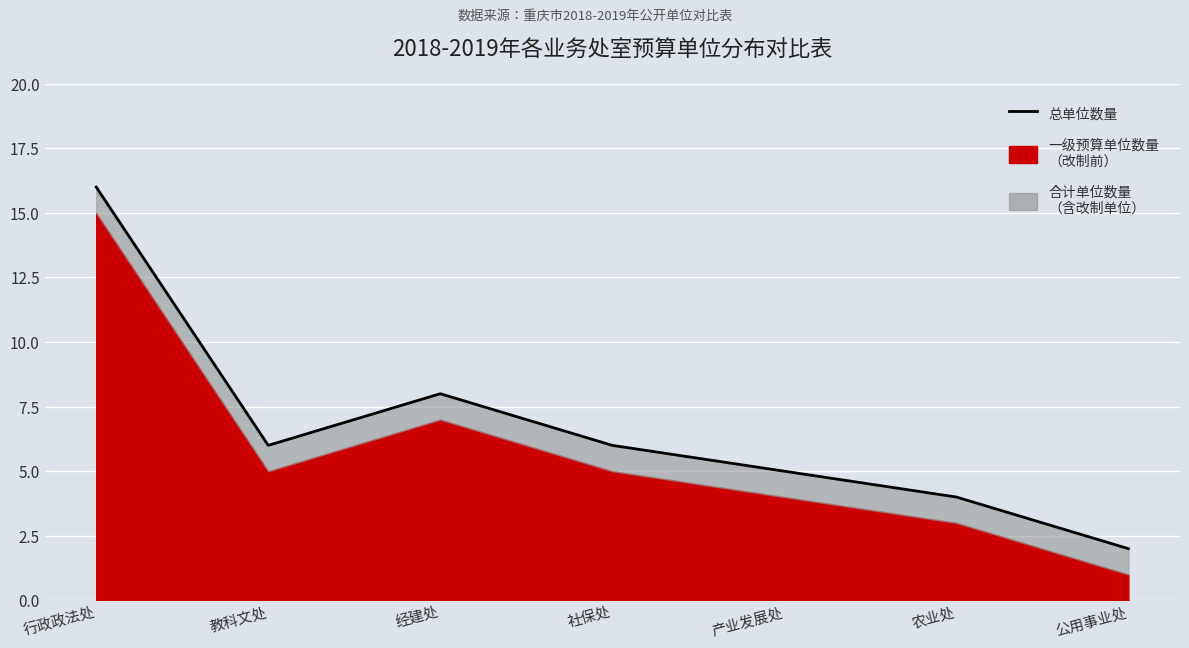

Which has a higher value, 社保处 or 经建处?

经建处